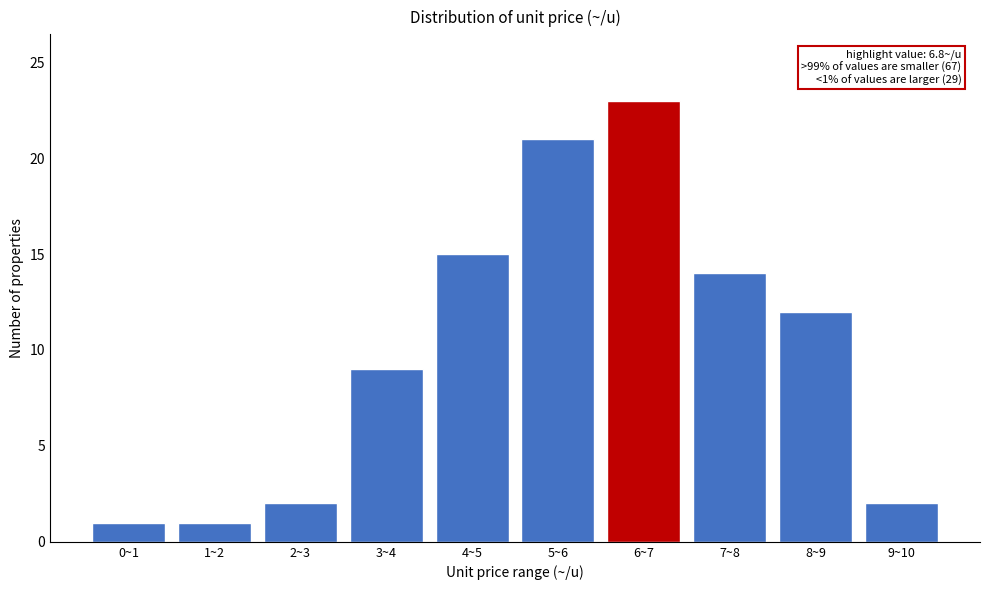

Reading left to right, extract all data points from this chart.

1	1	2	9	15	21	23	14	12	2